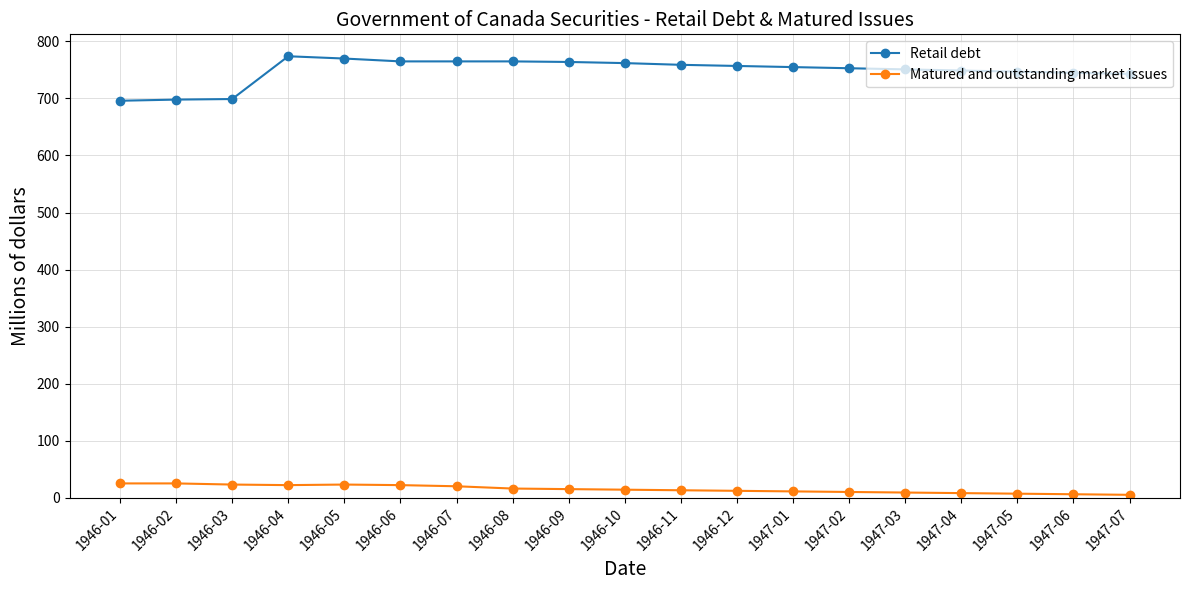

What is the sum of the Retail debt values at 1947-02 and 1947-06?

1498